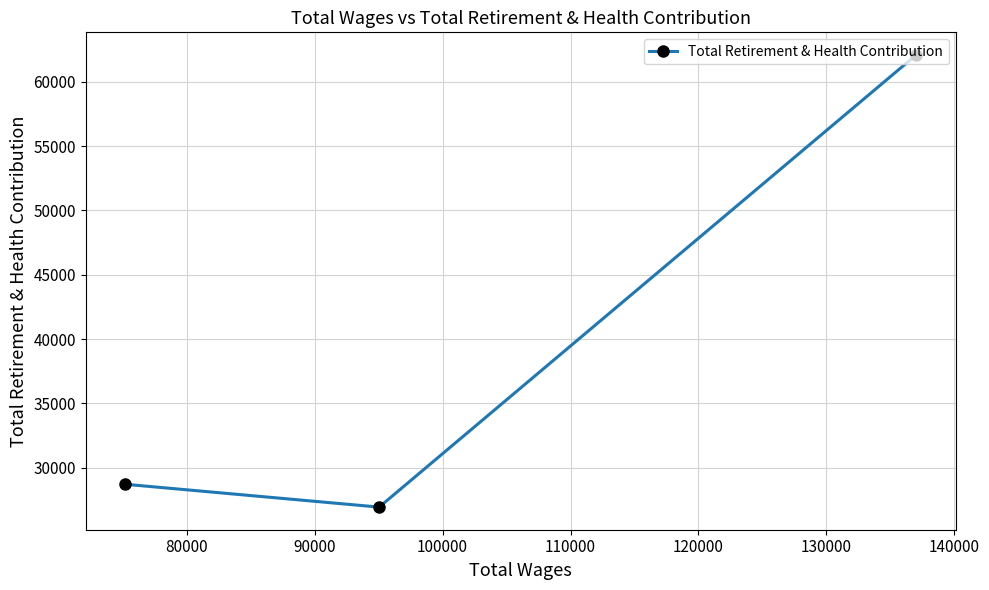

What is the minimum value shown in the chart?

26925